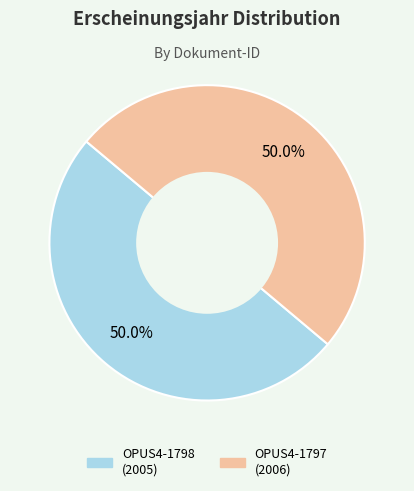

Combined, what portion of the pie is OPUS4-1798 and OPUS4-1797?

100.0%